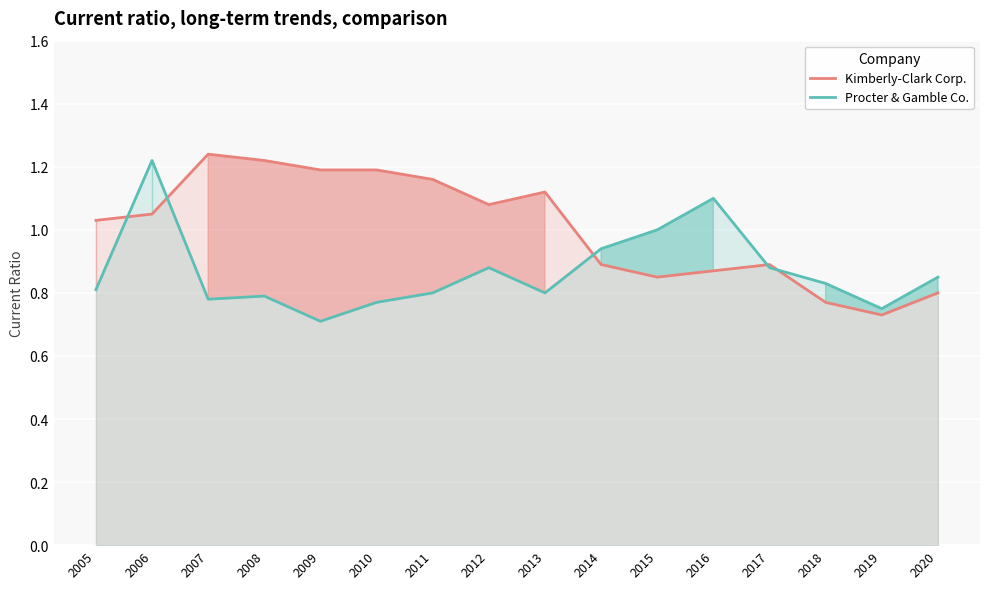

What is the sum of all Procter & Gamble Co. values?

13.9